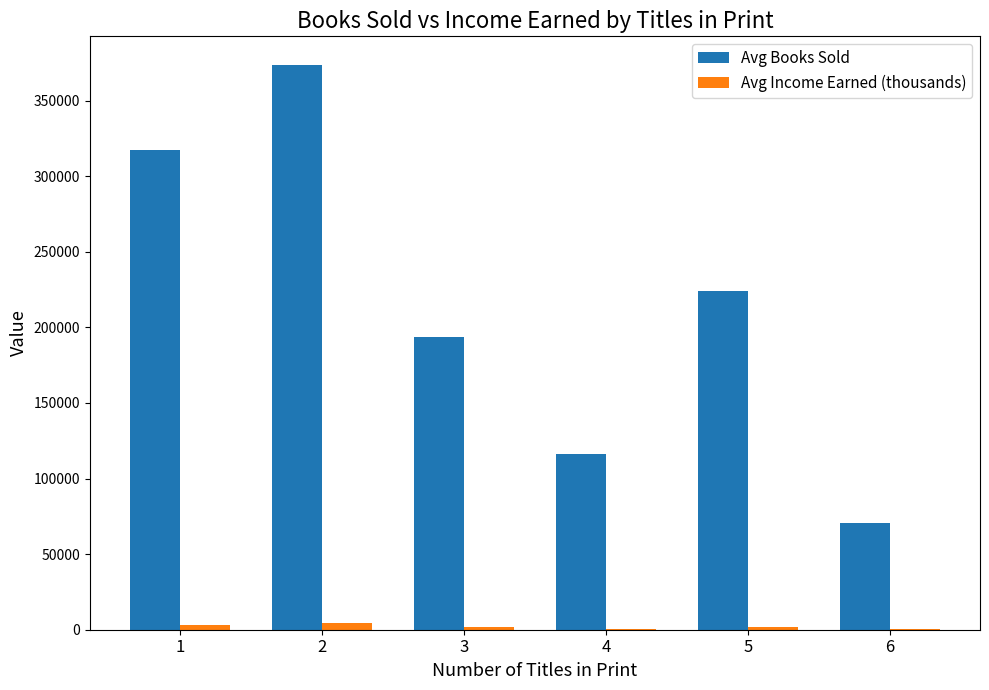

What is the total value across all series at 2?

377967.4